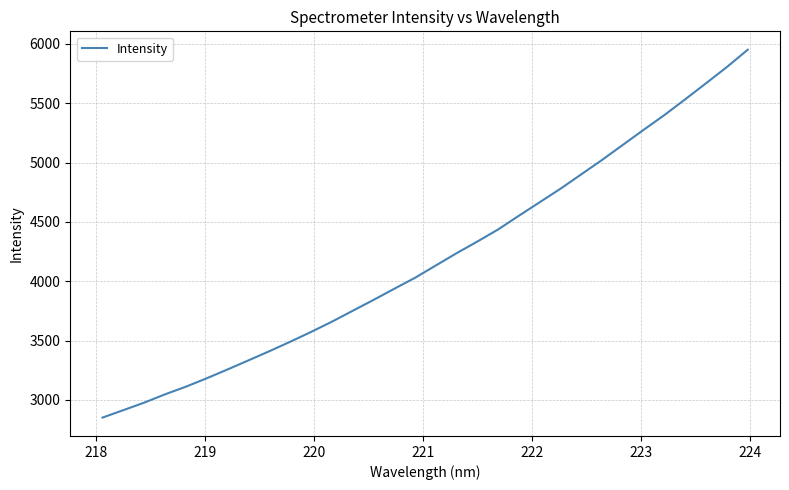

How many categories are shown in the chart?

32